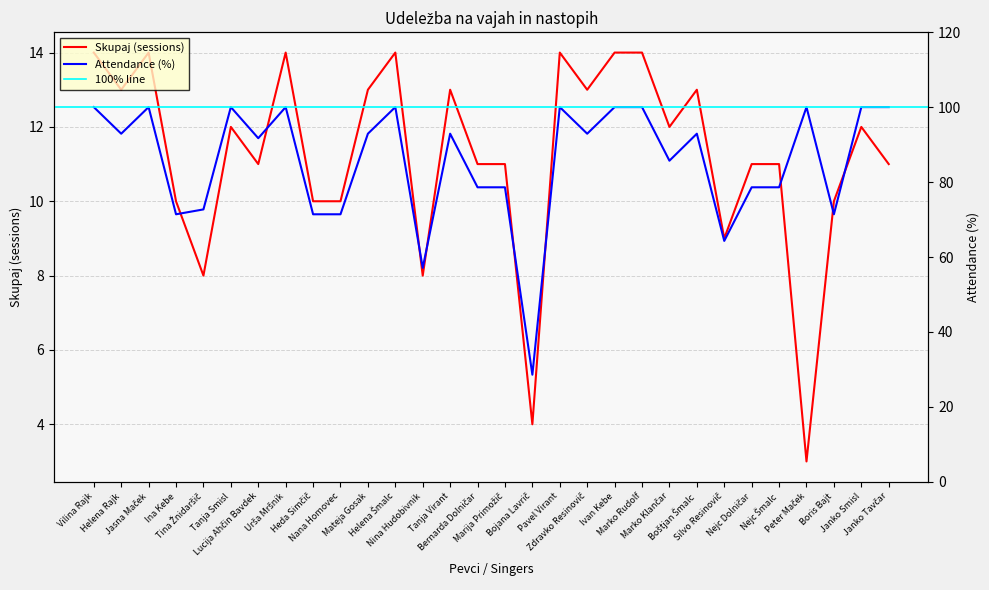

At which category does Attendance (%) reach its first local peak?

Jasna Maček